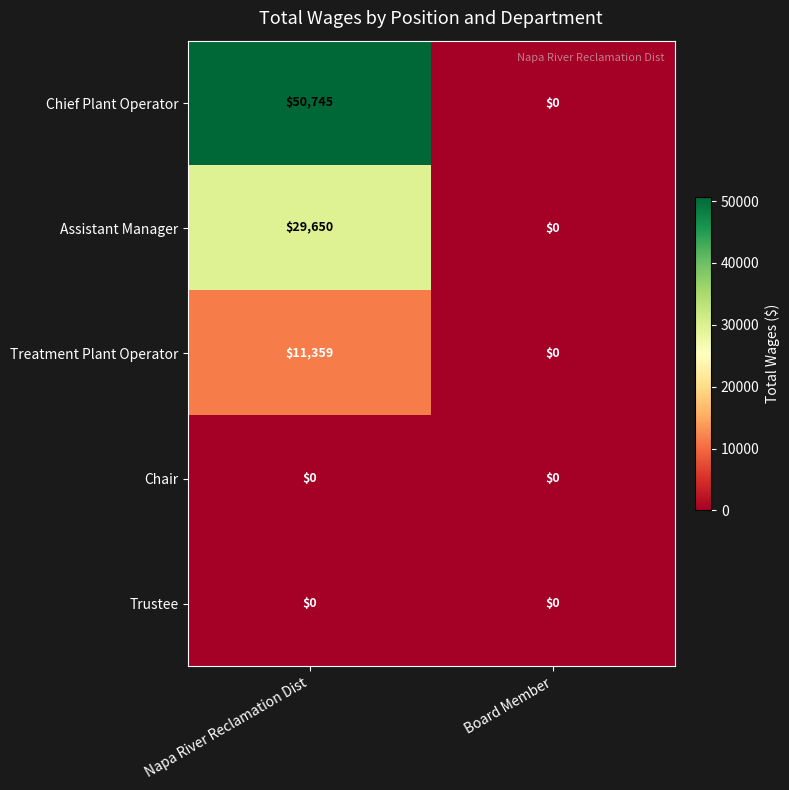

Reading left to right, extract all data points from this chart.

Chief Plant Operator: 50745	0
Assistant Manager: 29650	0
Treatment Plant Operator: 11359	0
Chair: 0	0
Trustee: 0	0